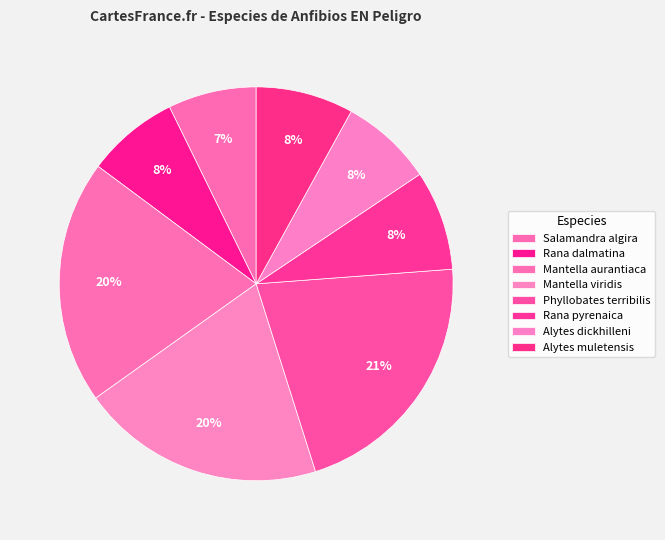

How many slices are in this pie chart?

8